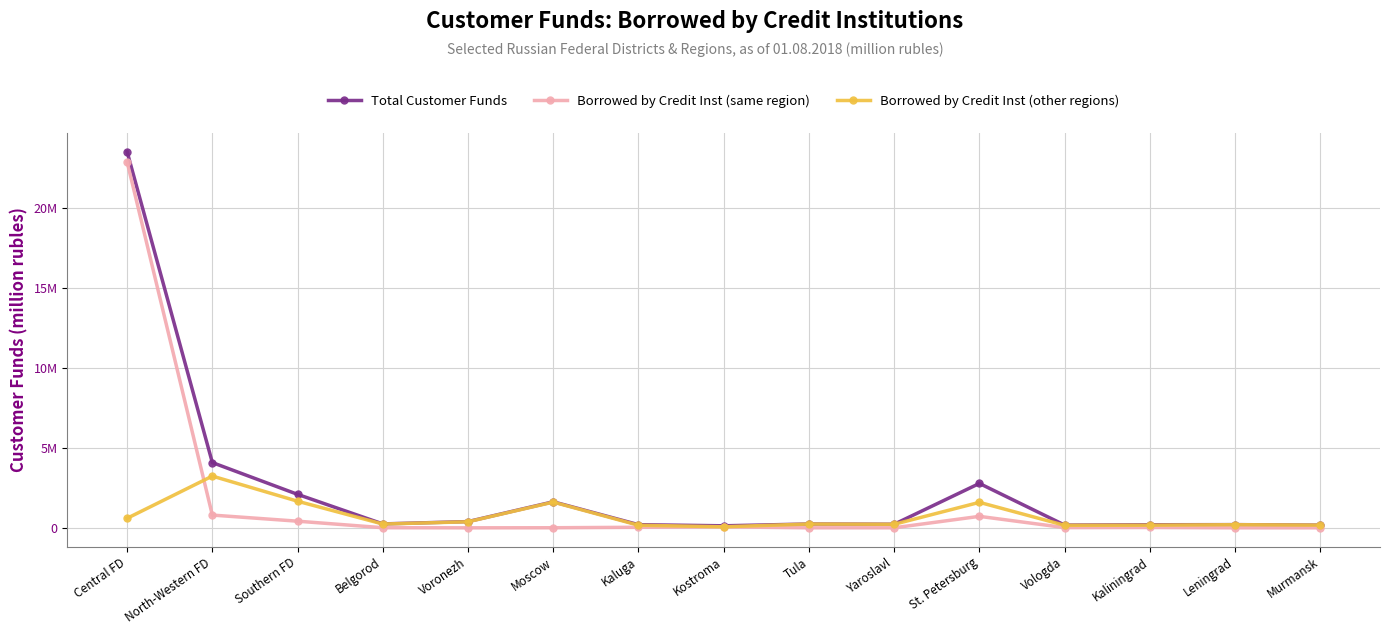

Reading left to right, extract all data points from this chart.

Total Customer Funds: 23487979	4074810	2090143	243855	388532	1624460	196032	125902	238944	223837	2771246	170673	190526	198947	168252
Borrowed by Credit Inst (same region): 22851541	795548	414311	7344	0	5129	34288	60880	1268	2533	716316	13753	22575	14	1021
Borrowed by Credit Inst (other regions): 593885	3231069	1661237	235741	378297	1604968	160990	64762	236060	220285	1590996	156162	162999	196358	166632